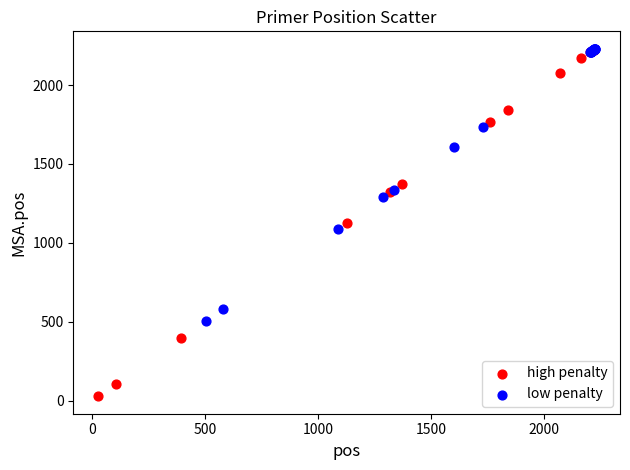

Which series reaches the minimum Y coordinate?

high penalty